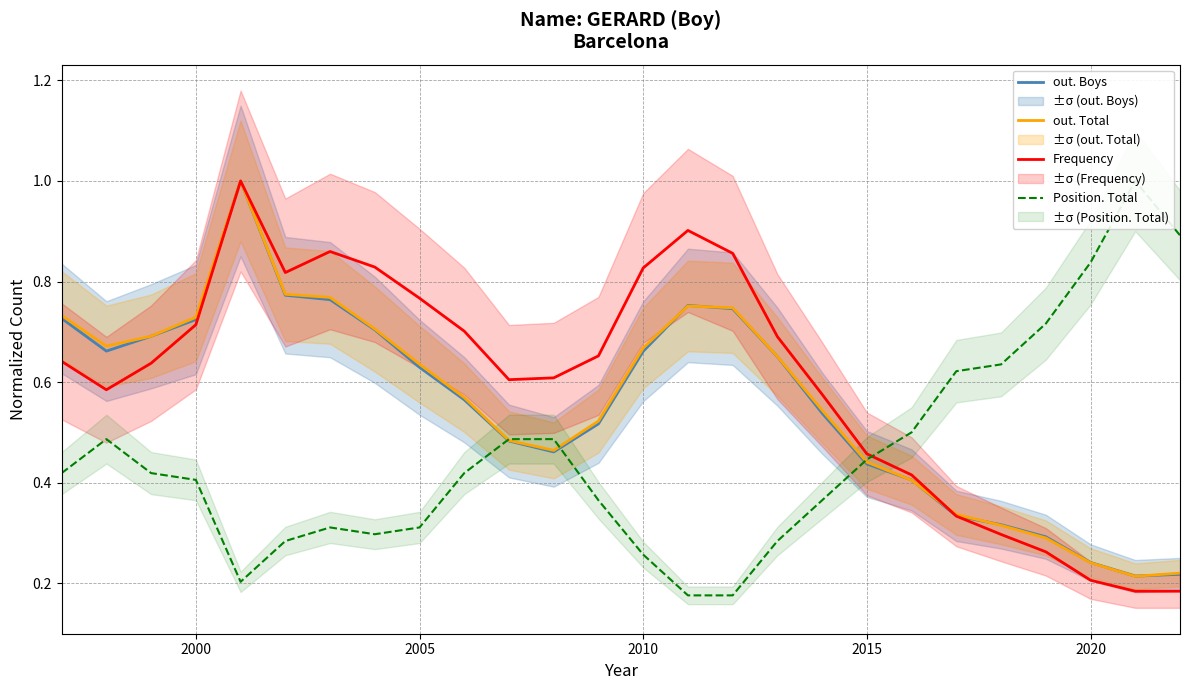

True or false: out. Total has more than 1 interior local peaks.

True